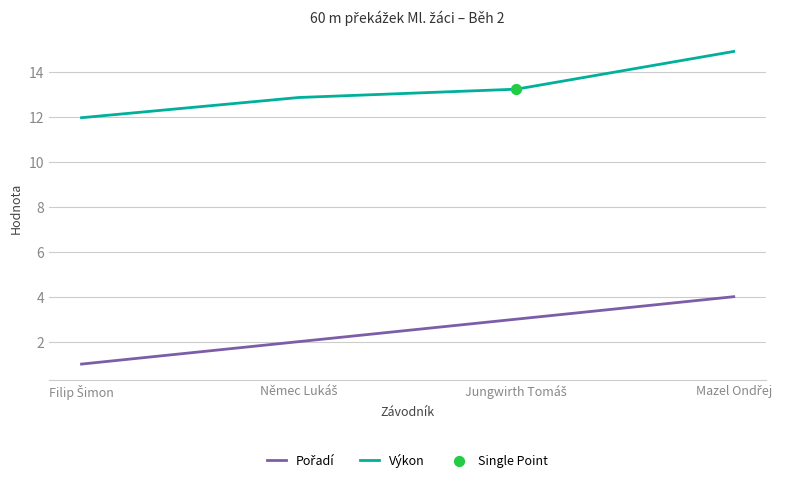

Which series has the largest total across all categories?

Výkon